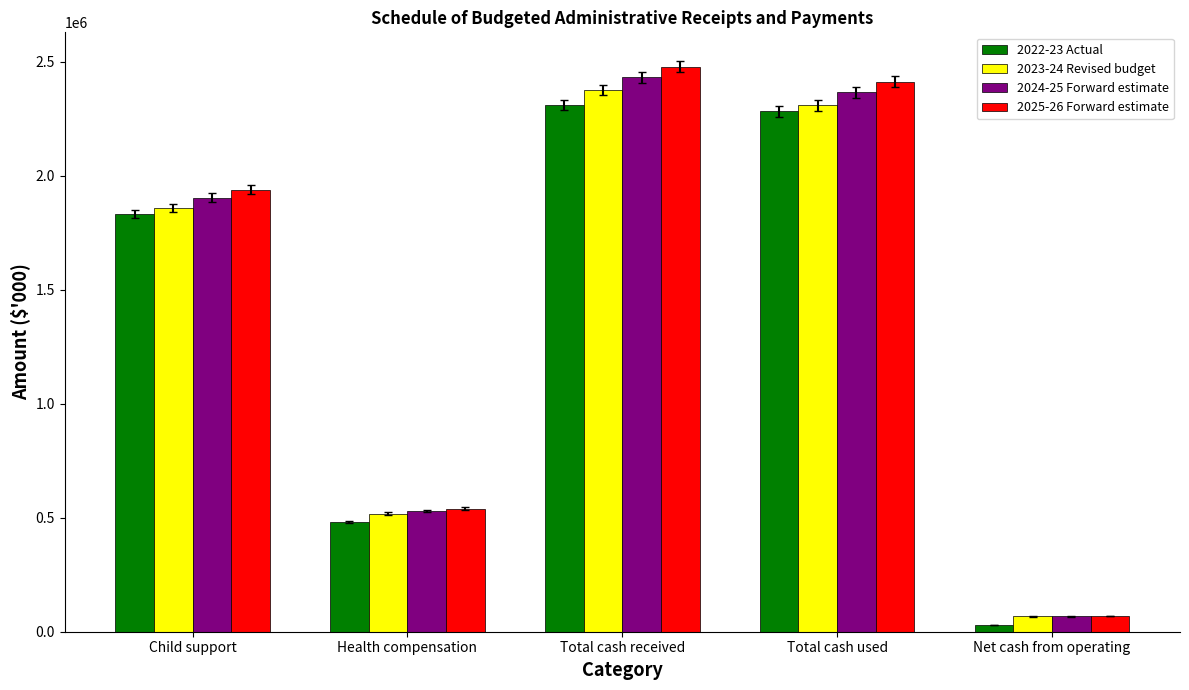

What is the spread (max minus min) of values at Total cash used?

129483